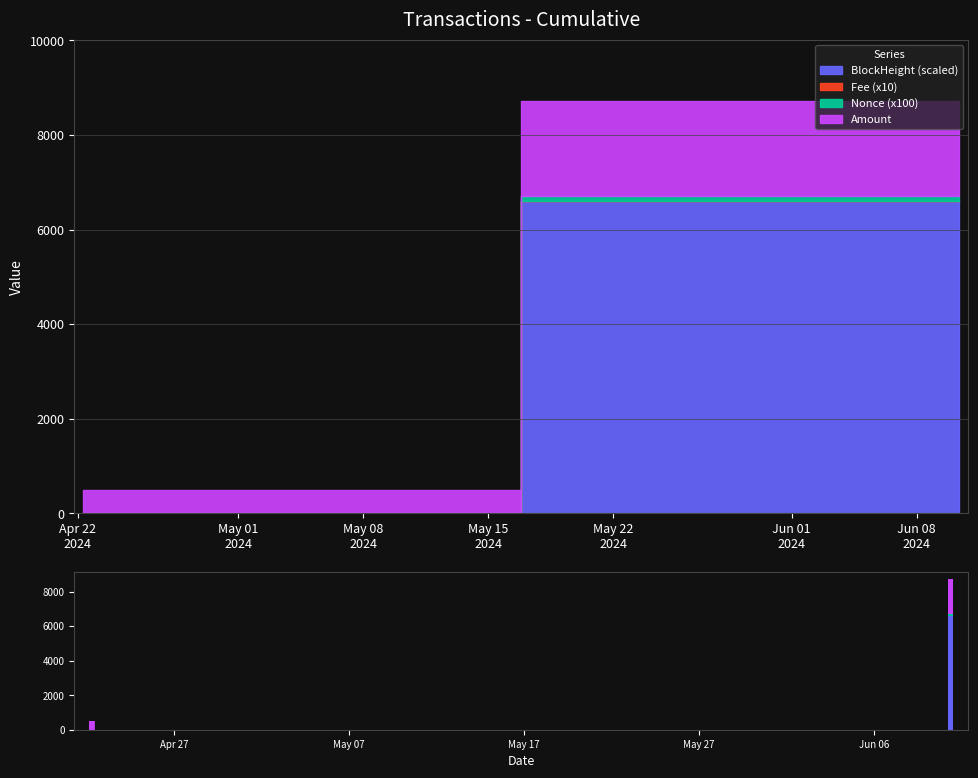

Rank the series by their maximum value, from lowest to highest.

Fee (x10), Nonce (x100), Amount, BlockHeight (scaled)